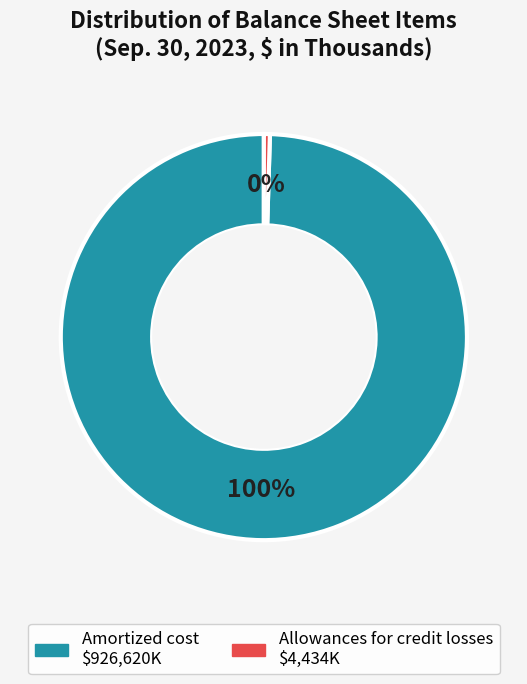

What is the majority slice?

Amortized cost